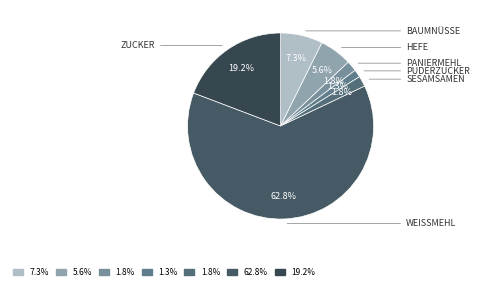

Count the number of slices in the pie.

7